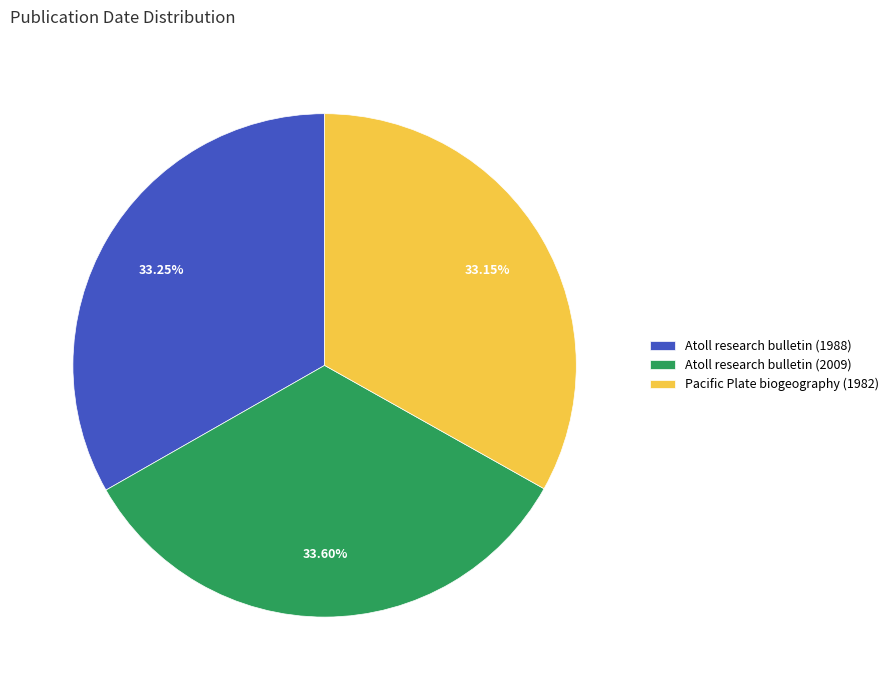

Approximately how many times larger is the value at Atoll research bulletin (1988) compared to Atoll research bulletin (2009)?

1.0